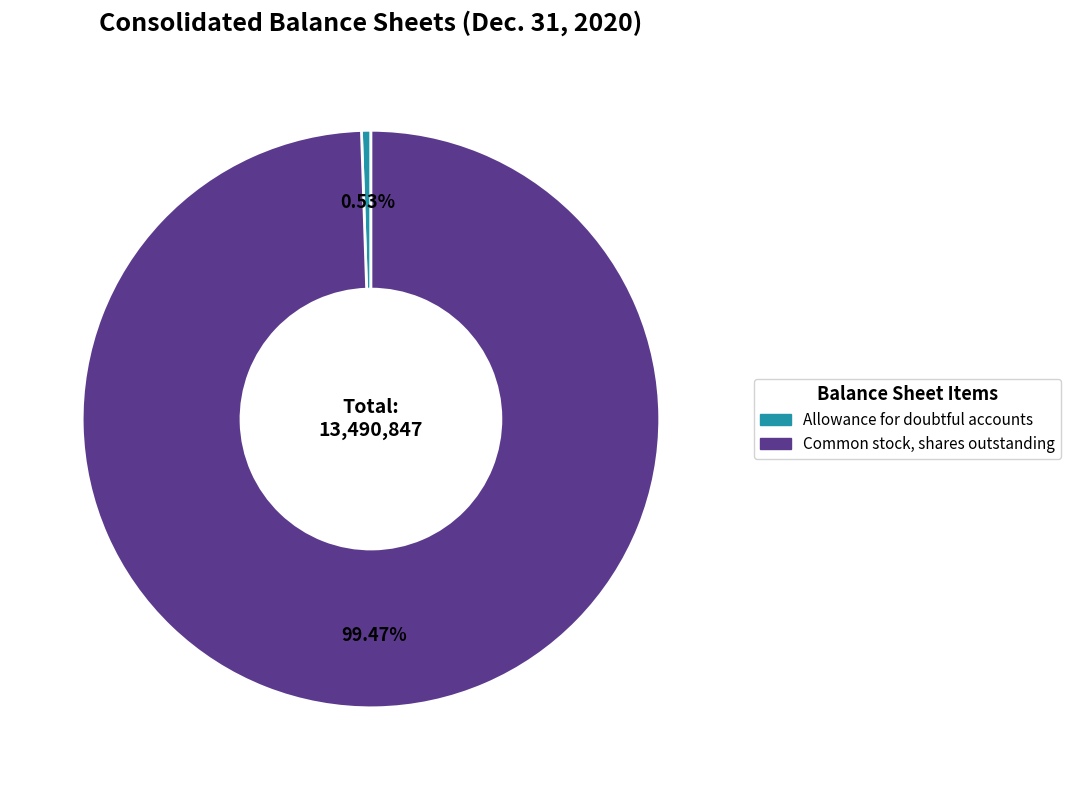

How many segments does this pie chart have?

2